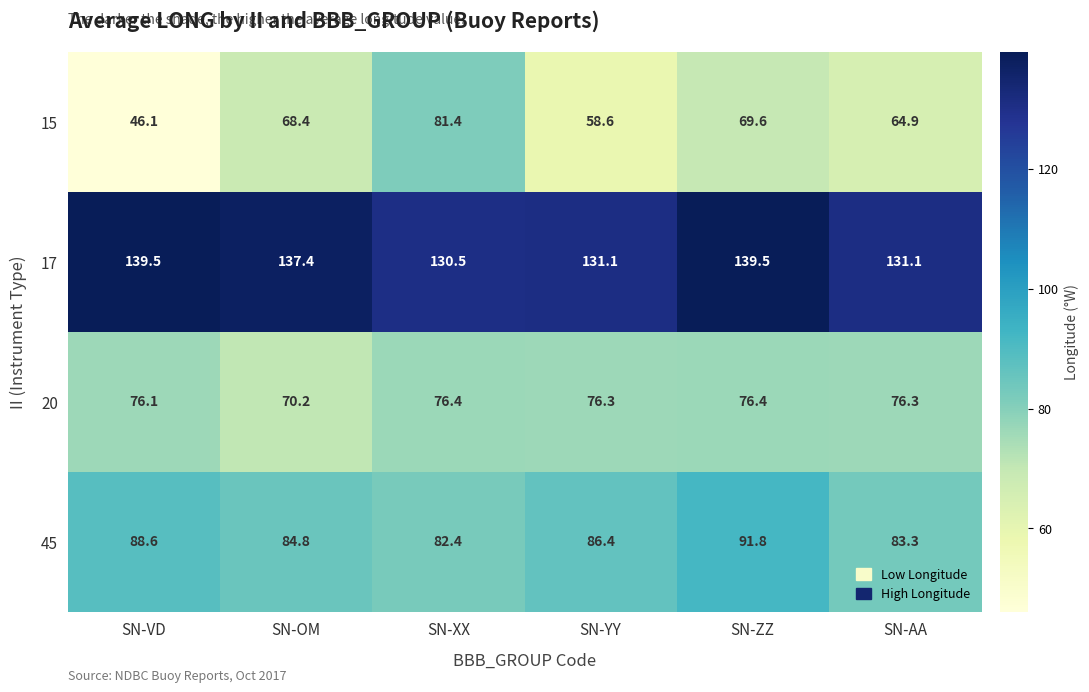

Where does the 20 series first go above 76?

SN-VD